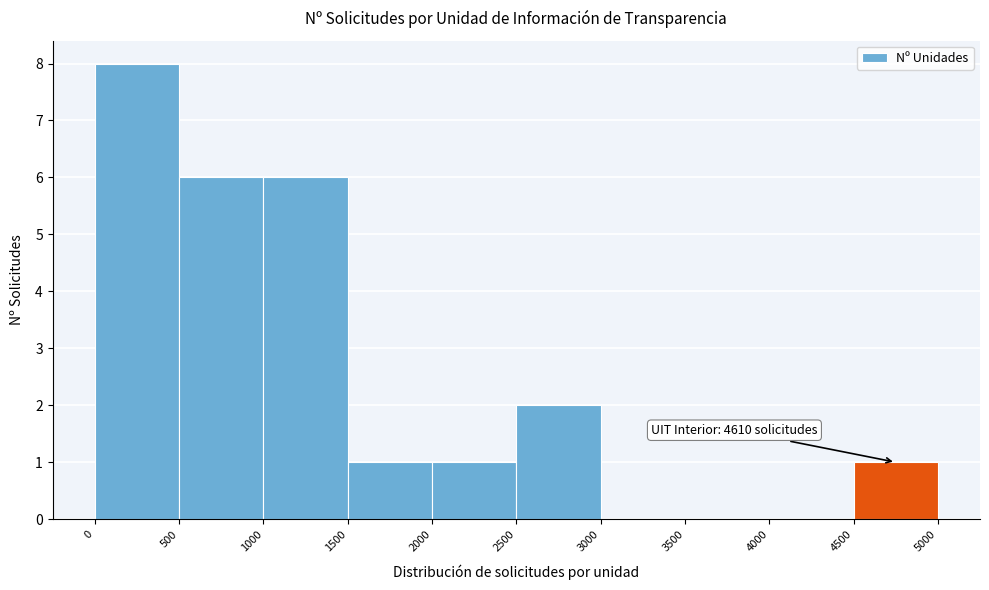

Which range on the x-axis has the tallest bar?

0 to 500